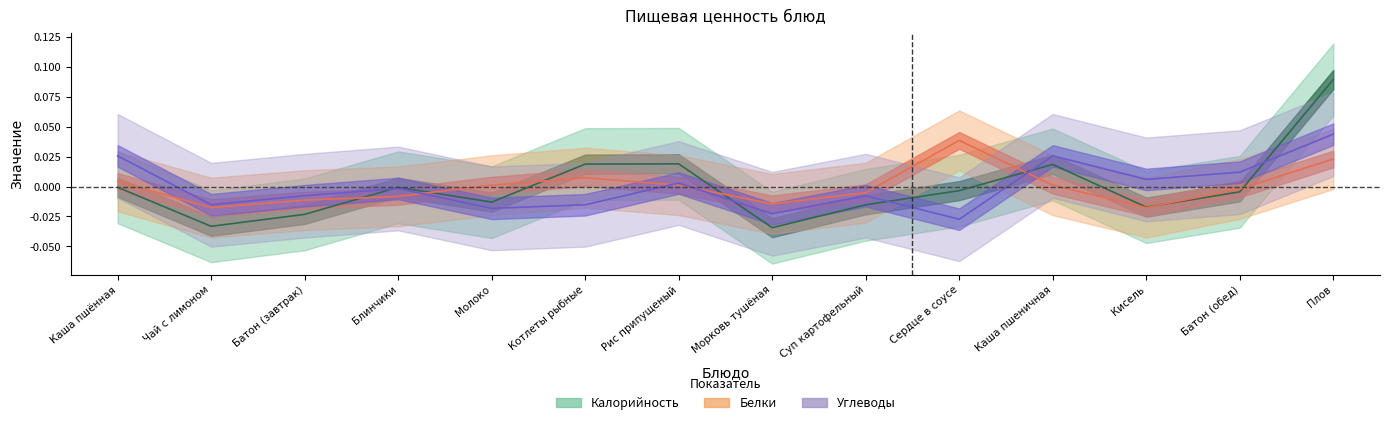

Rank the series by their average value, from highest to lowest.

Белки, Углеводы, Калорийность